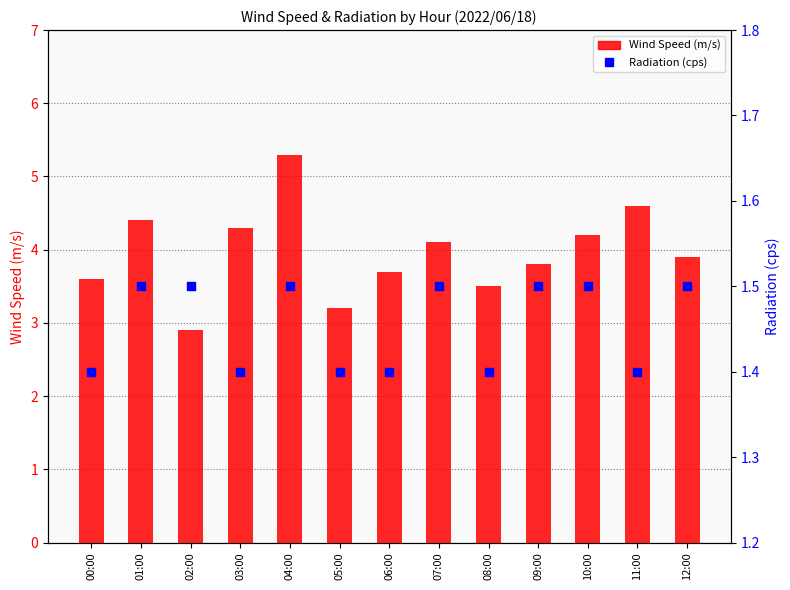

What are all the series names shown in the legend?

Wind Speed (m/s), Radiation (cps)